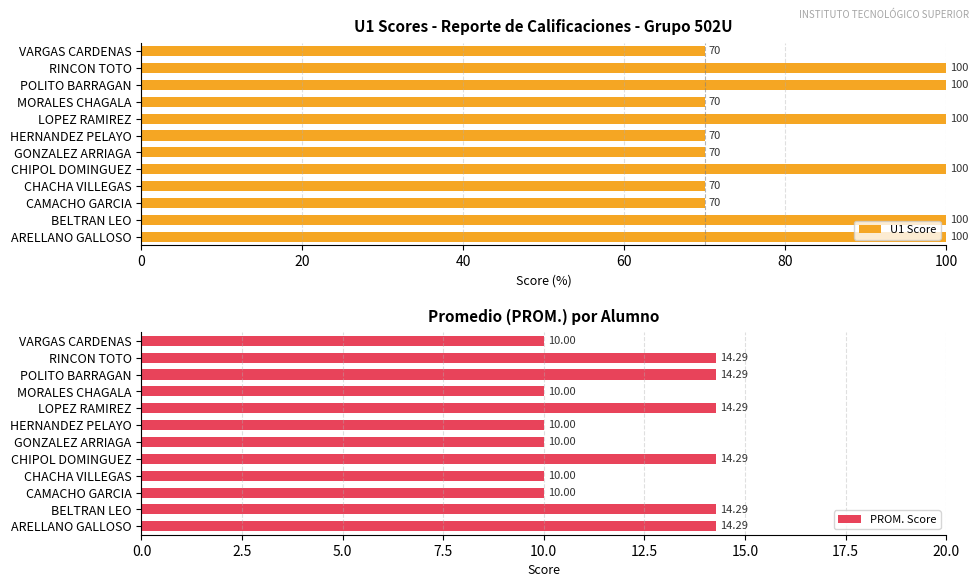

How many groups of bars are there?

12